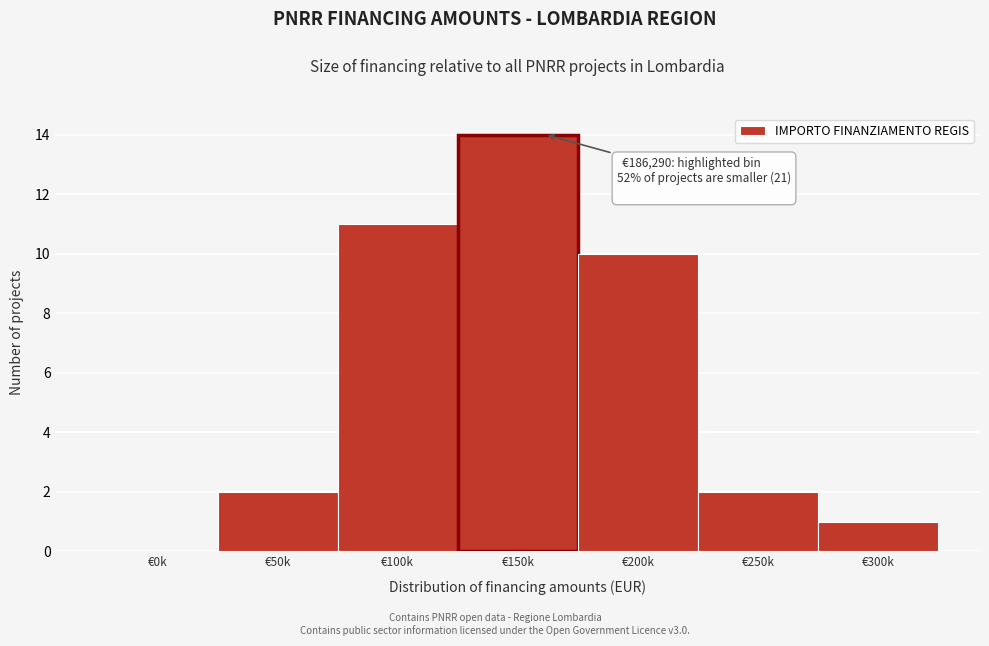

Reading right to left, transcribe all the data shown in this chart.

€300k=1	€250k=2	€200k=10	€150k=14	€100k=11	€50k=2	€0k=0